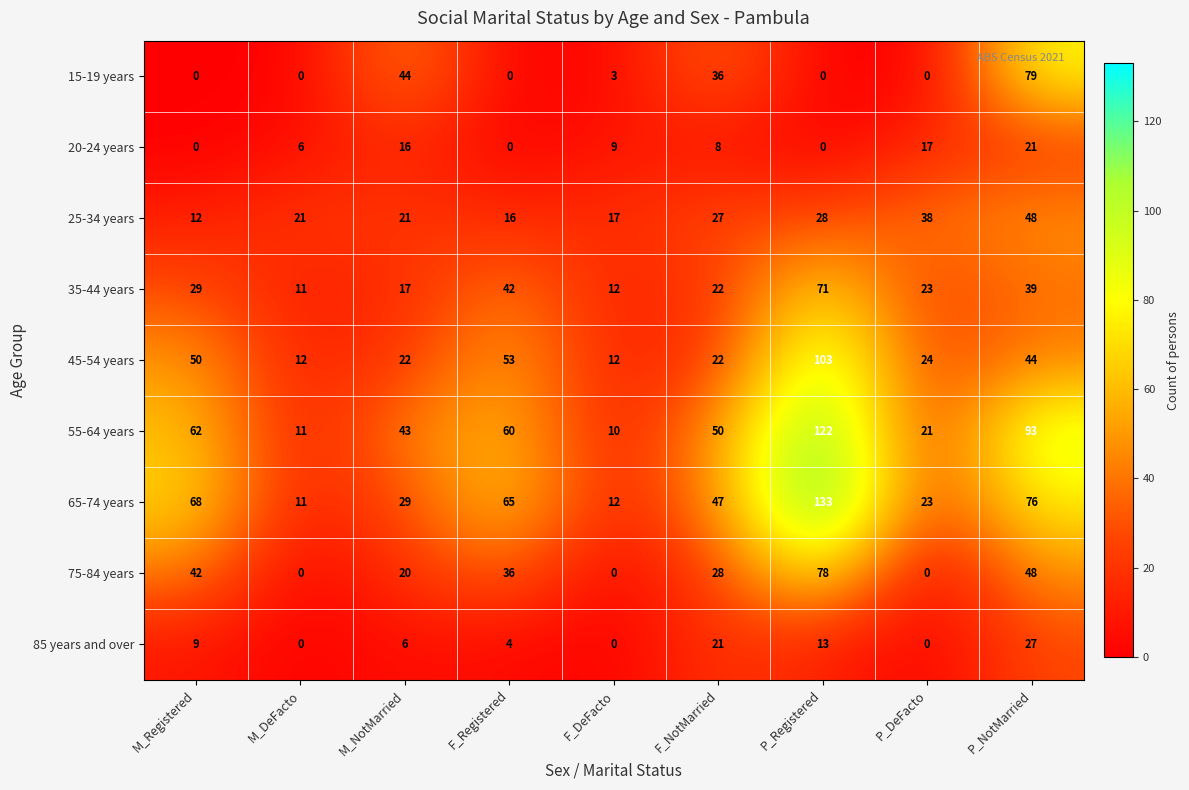

Which series has the largest range (max minus min)?

65-74 years